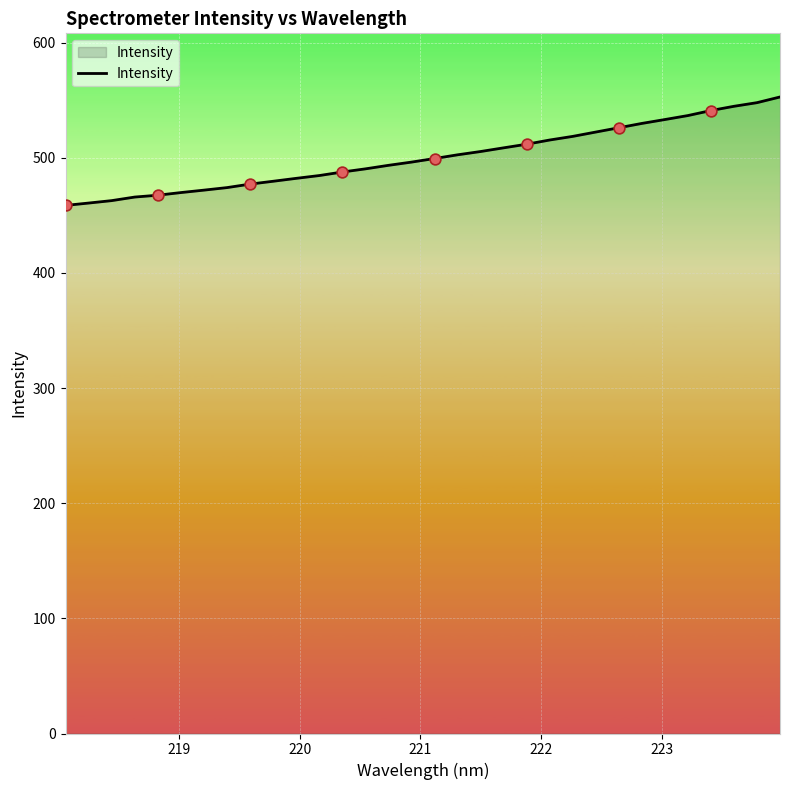

What is the difference between the maximum and minimum values?

94.2